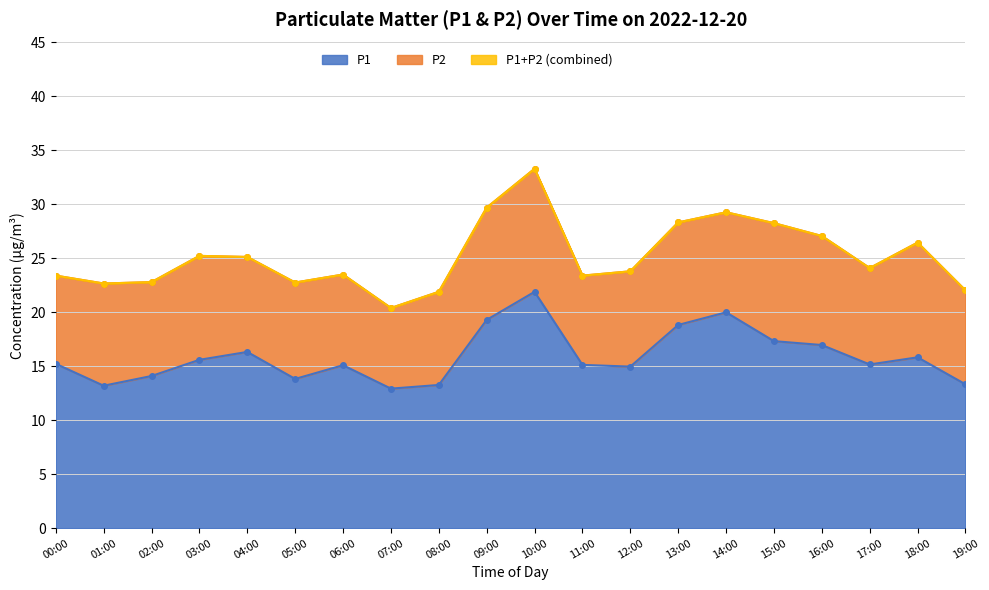

At how many categories does at least one series exceed 29?

3